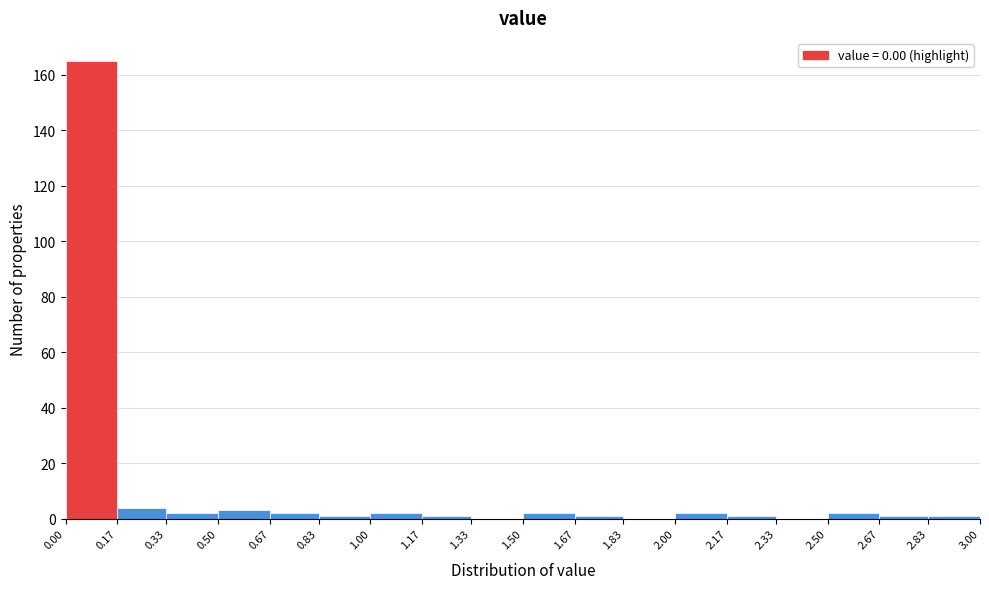

Reading left to right, list every bar in this chart as the range it spans on the x-axis followed by its height. The values are not printed on the chart, so give them approximately, as read against the axis.

0.00 to 0.17: 166
0.17 to 0.33: 4
0.33 to 0.50: 2
0.50 to 0.67: 4
0.67 to 0.83: 2
0.83 to 1.00: under 2
1.00 to 1.17: 2
1.17 to 1.33: under 2
1.33 to 1.50: 0
1.50 to 1.67: 2
1.67 to 1.83: under 2
1.83 to 2.00: 0
2.00 to 2.17: 2
2.17 to 2.33: under 2
2.33 to 2.50: 0
2.50 to 2.67: 2
2.67 to 2.83: under 2
2.83 to 3.00: under 2